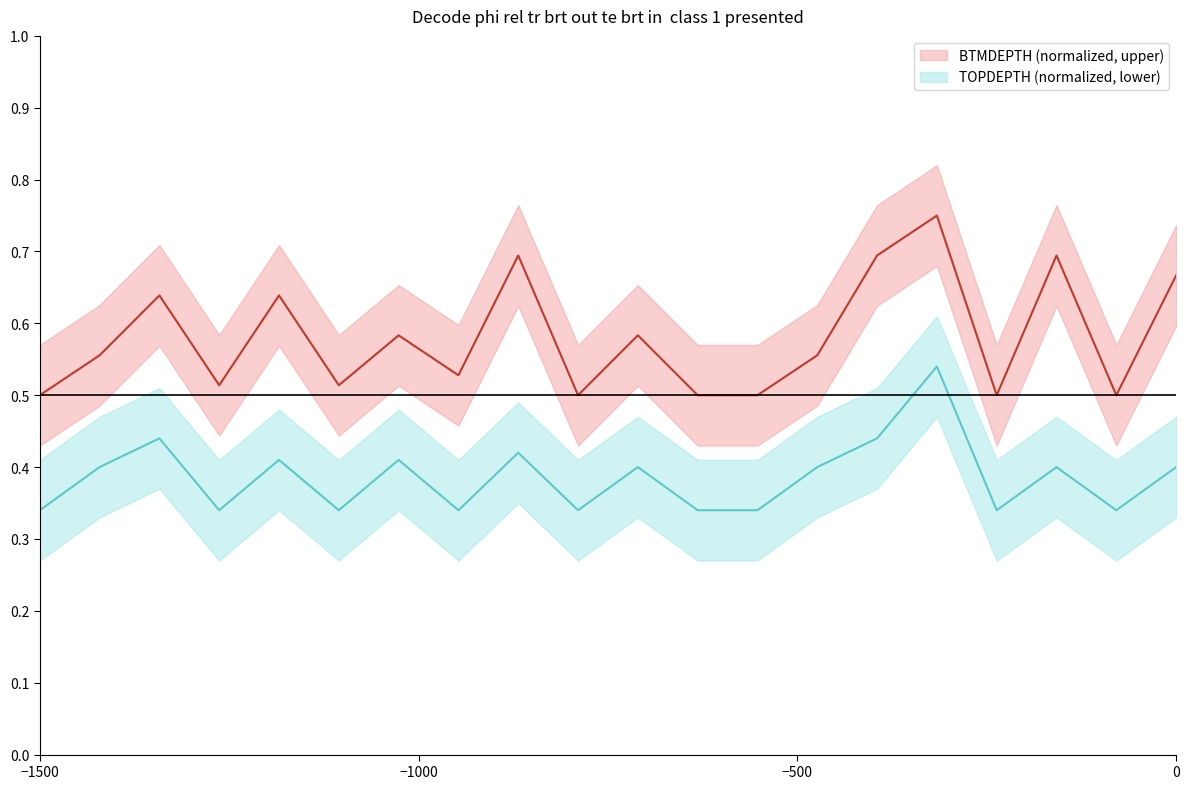

True or false: TOPDEPTH (normalized, lower) and BTMDEPTH (normalized, upper) cross at least once.

False